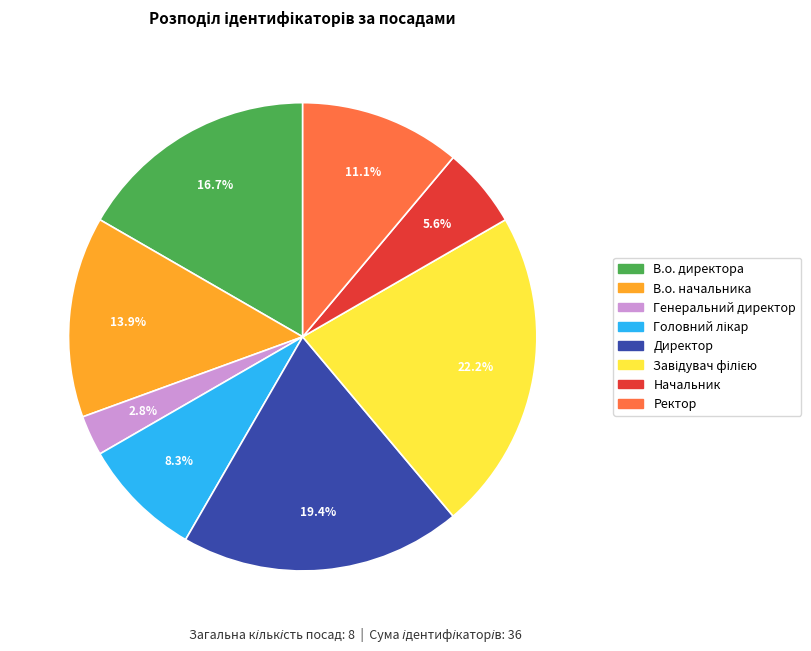

Combined, do Ректор and Генеральний директор account for over 50%?

No